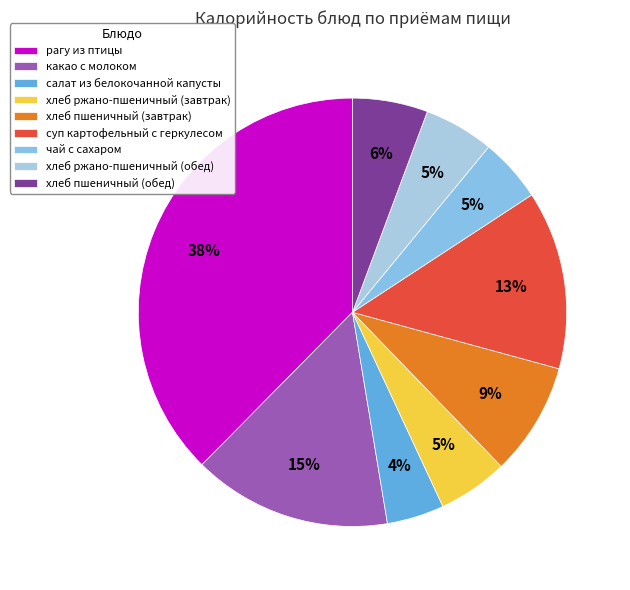

How many slices are in this pie chart?

9